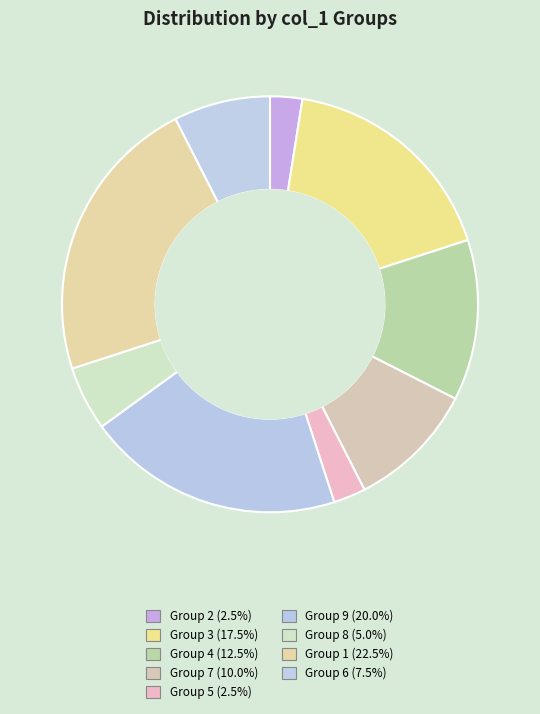

Is there any slice that represents more than half of the pie?

No